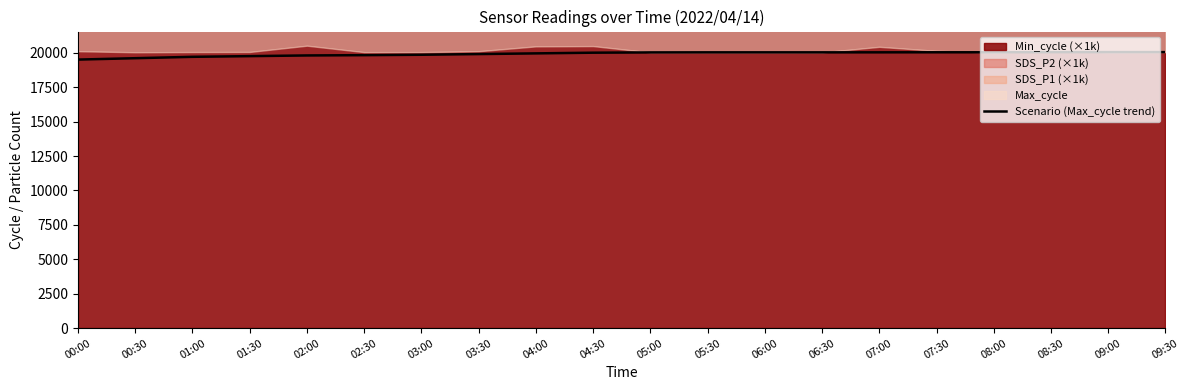

What is the value of the 2nd point from the left?

19600